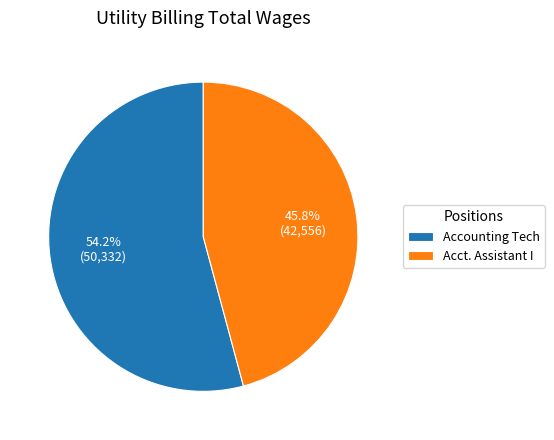

What is the smallest slice in the pie chart?

Acct. Assistant I